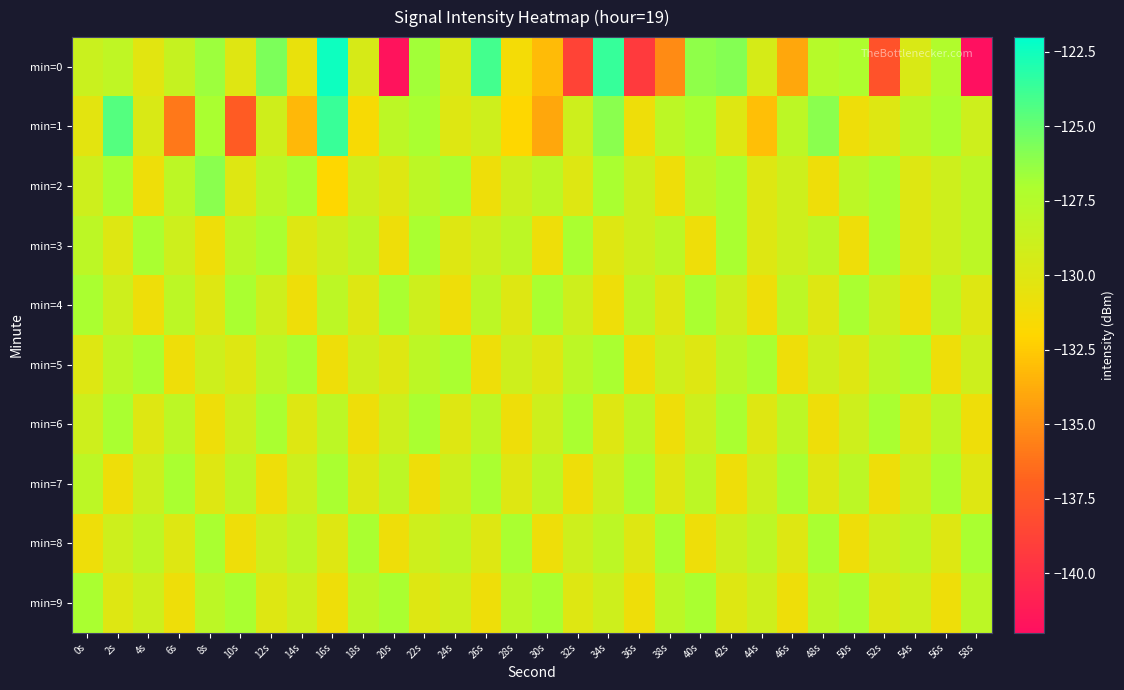

Rank the series by their maximum value, from lowest to highest.

min=3, min=4, min=5, min=6, min=7, min=8, min=9, min=2, min=1, min=0